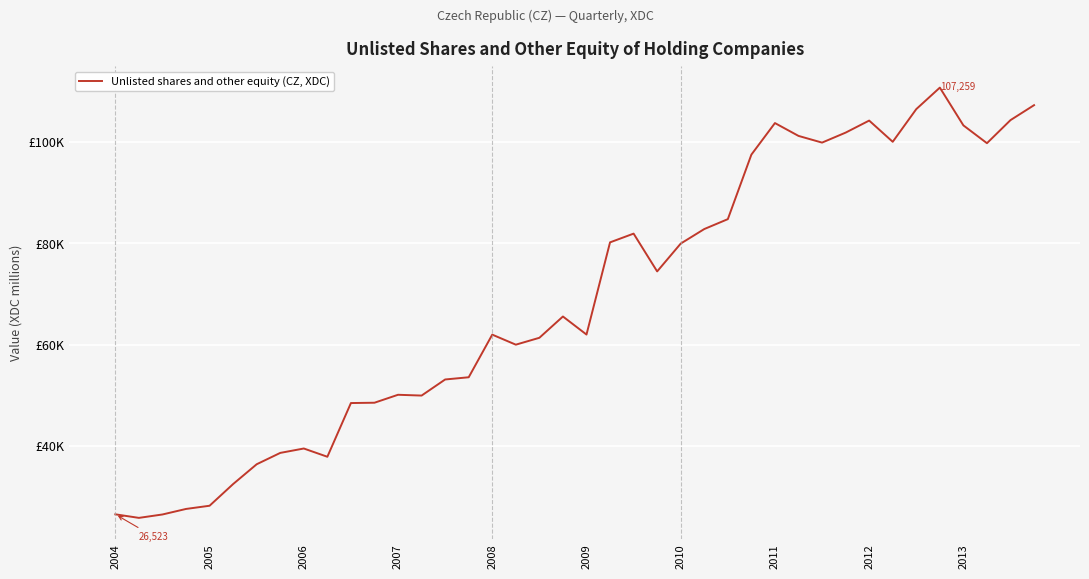

What is the value of the 21st point from the left?

61996